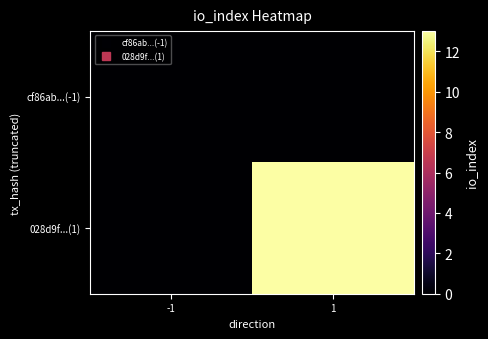

How many distinct data groups are displayed?

2